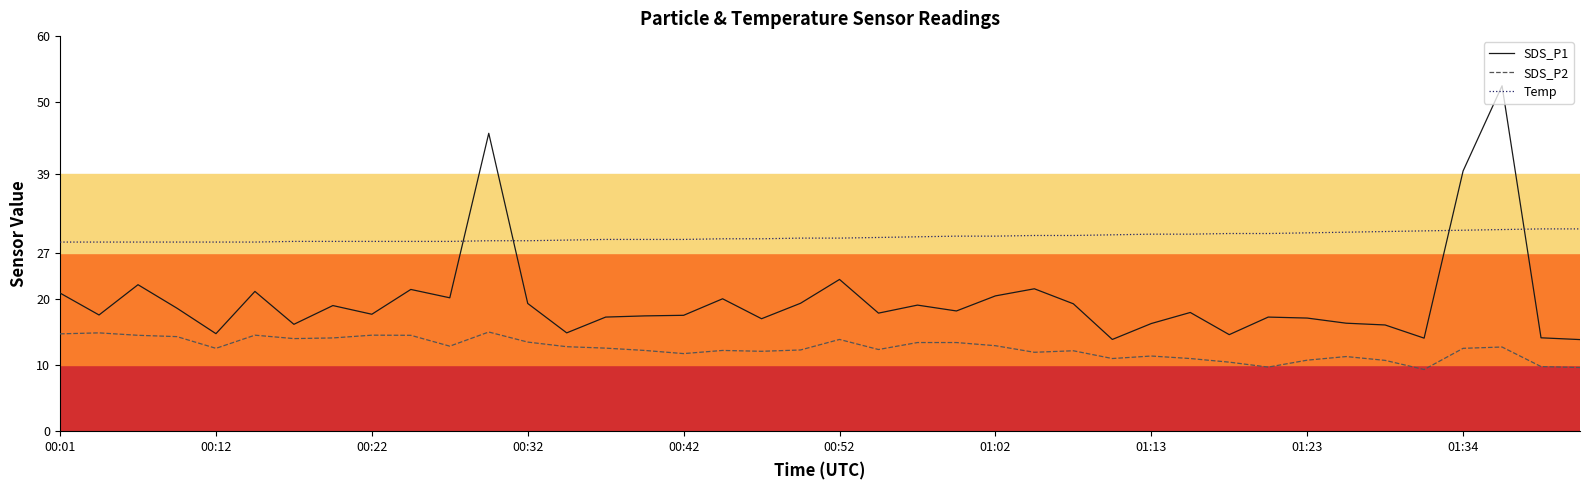

Where is SDS_P2 nearest to the value 12?

25